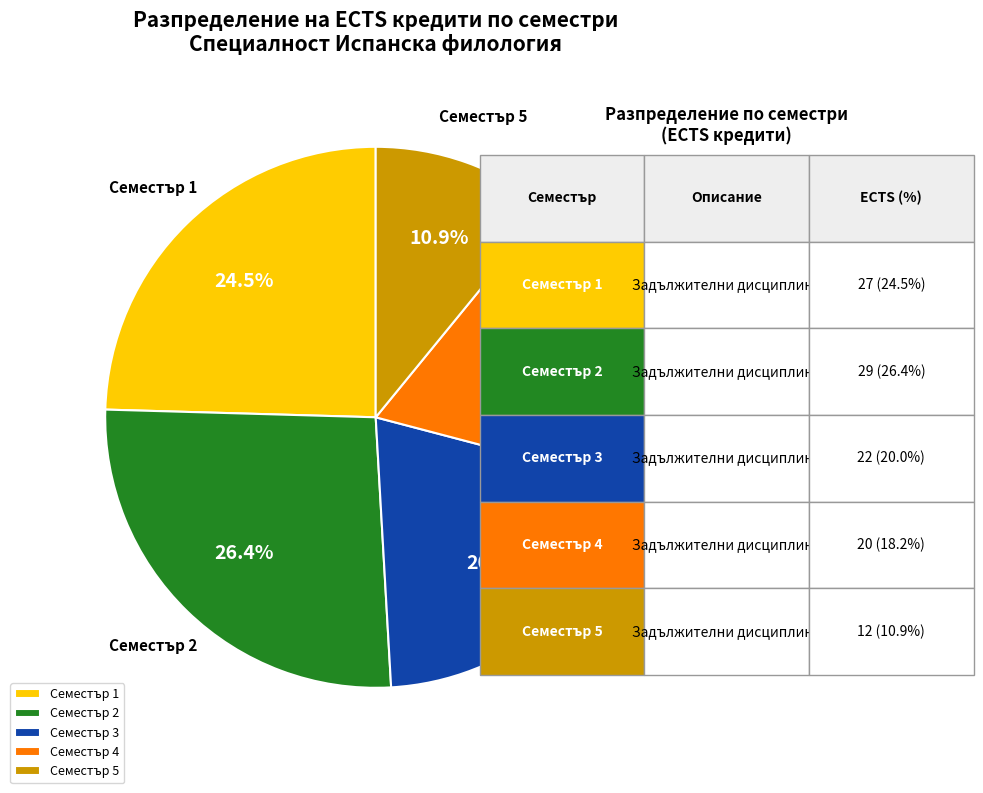

Is there any slice that represents more than half of the pie?

No